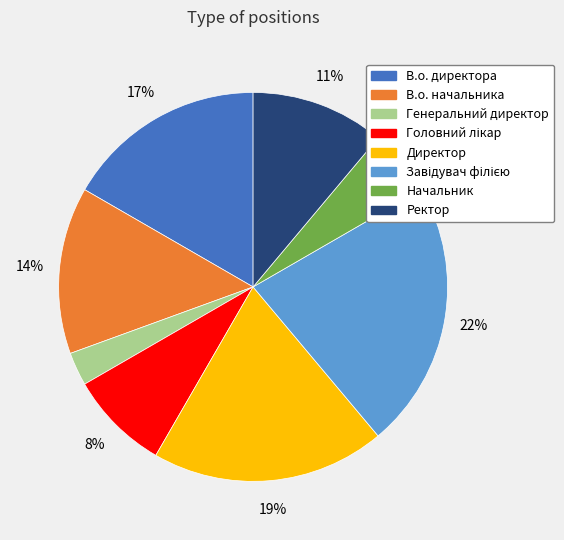

The В.о. начальника slice represents 14% of the pie. True or false?

True